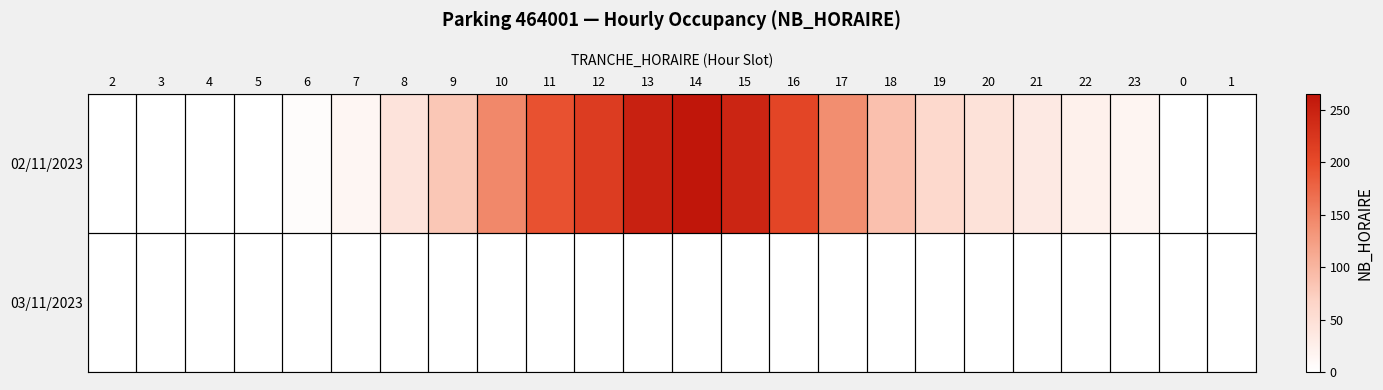

What is the total value across all series at 8?

43